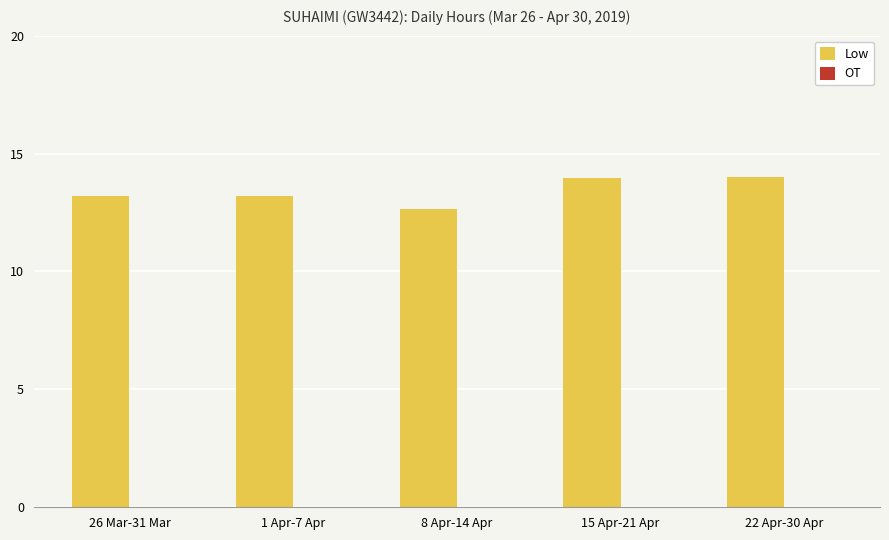

What is the approximate value at 8 Apr-14 Apr?

12.7